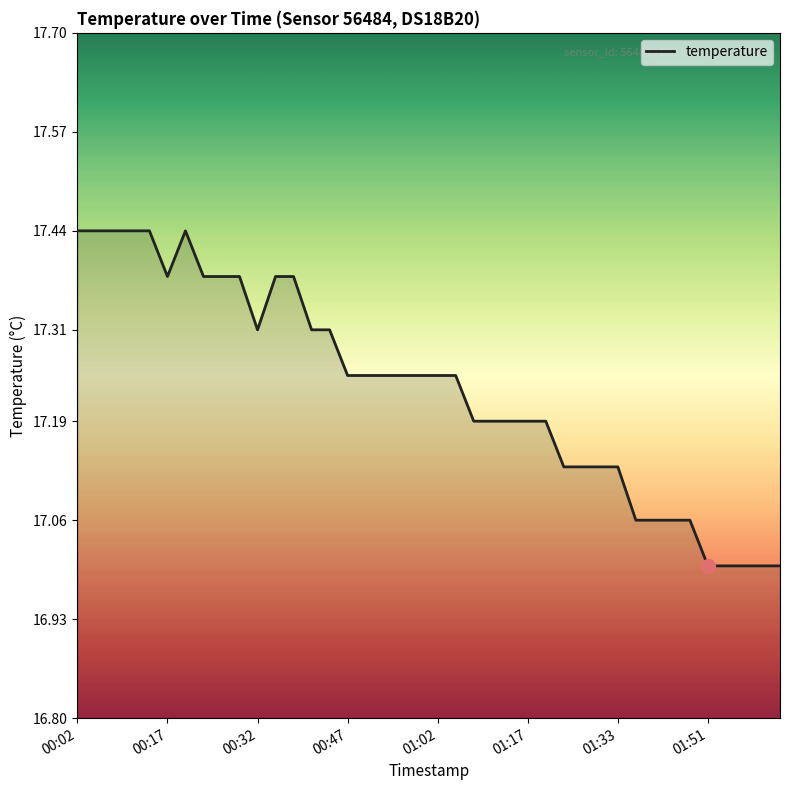

What is the minimum value shown in the chart?

17.0